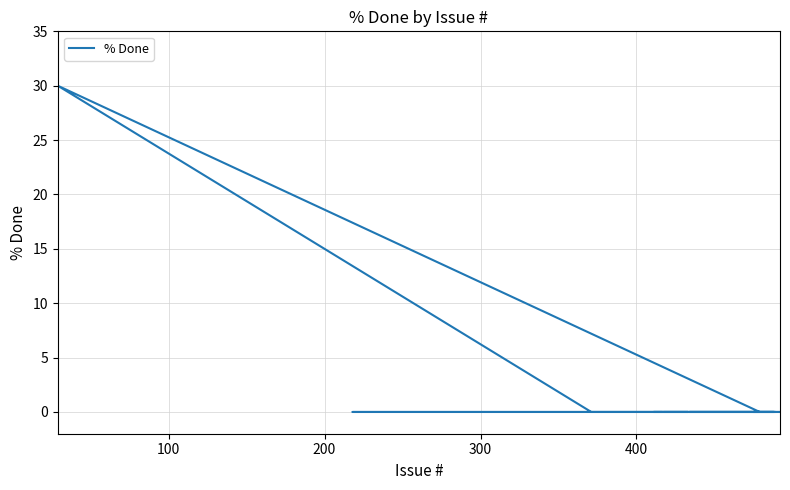

How many lines are shown in the chart?

1